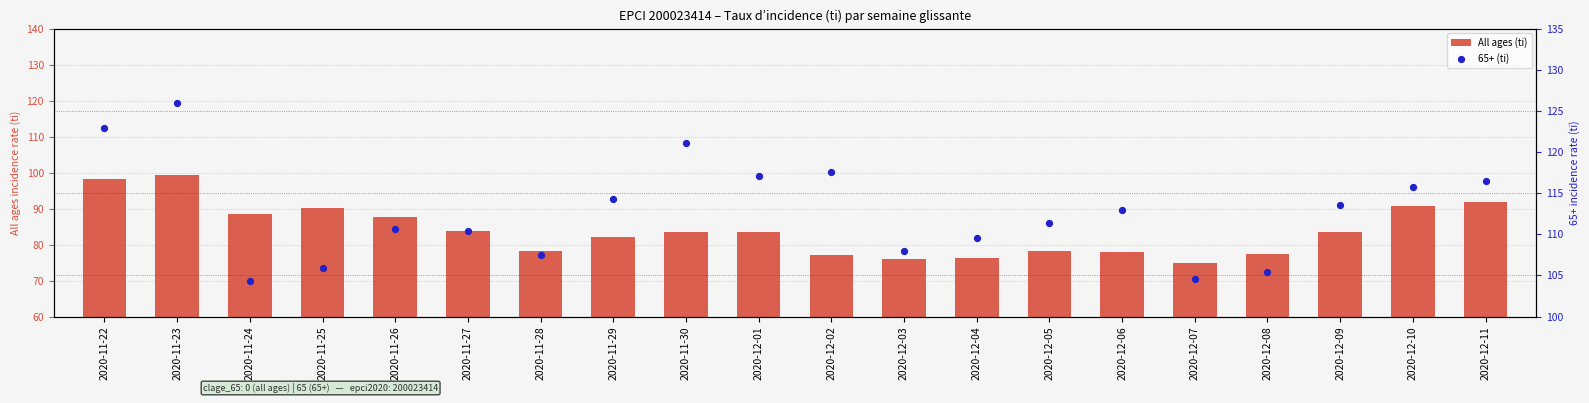

At how many categories does at least one series exceed 76?

20